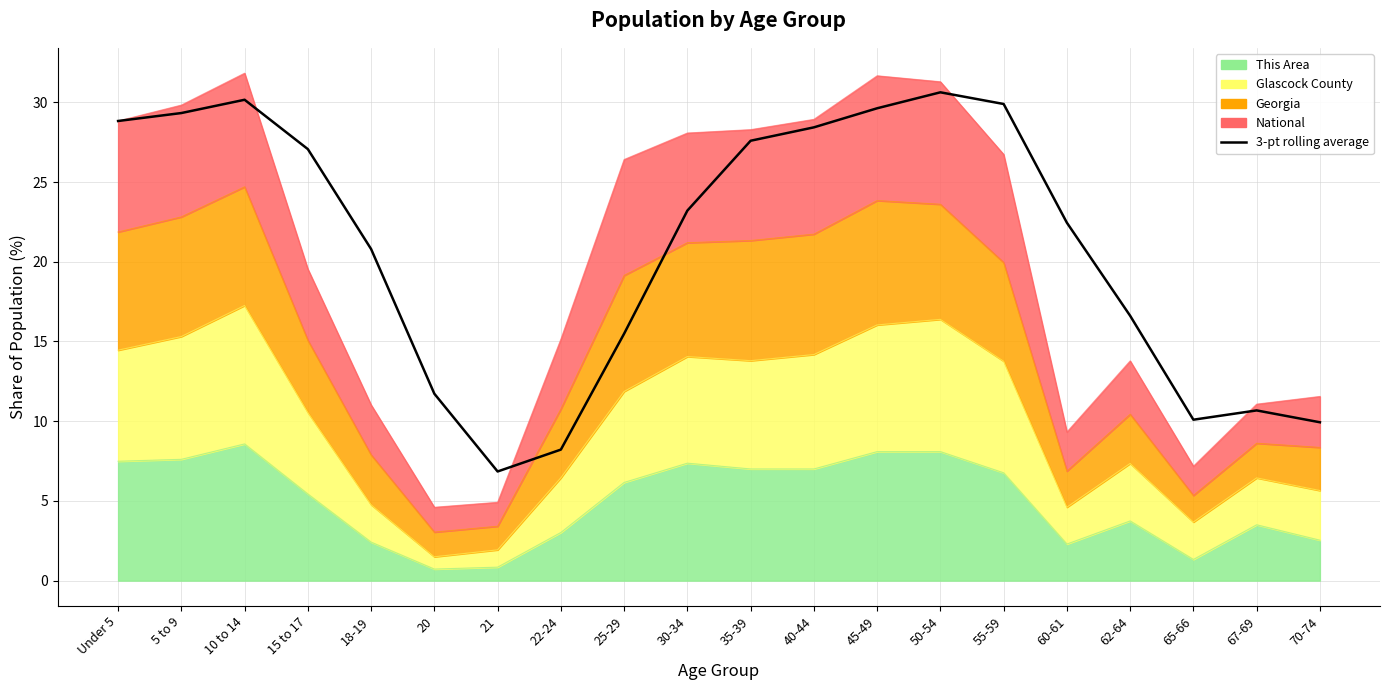

Which has a higher value, 18-19 or 45-49?

45-49